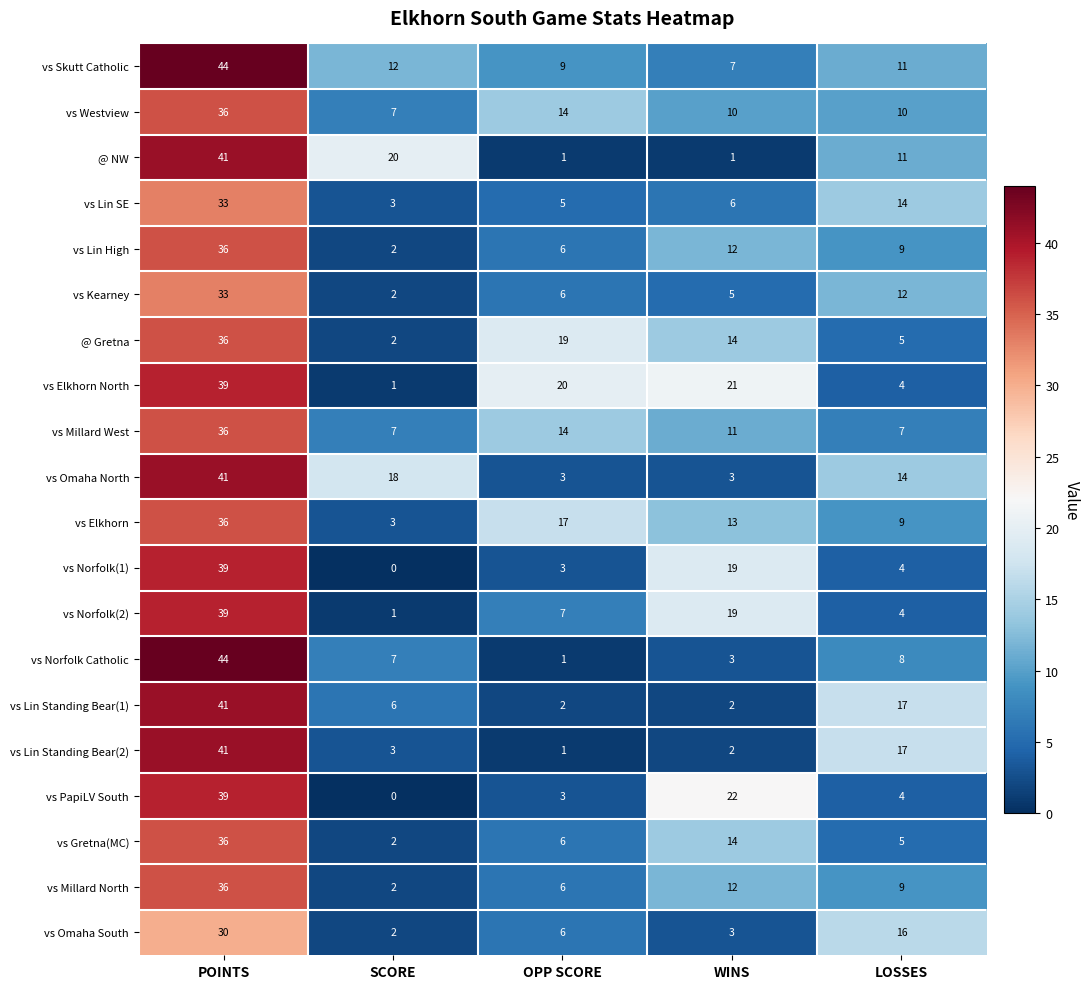

What is the difference between the vs Elkhorn North values at POINTS and OPP SCORE?

19